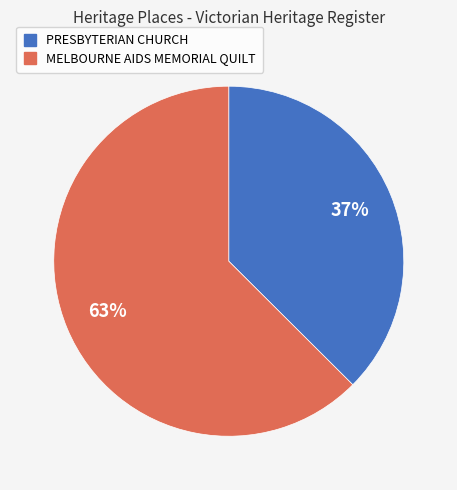

Count the number of slices in the pie.

2